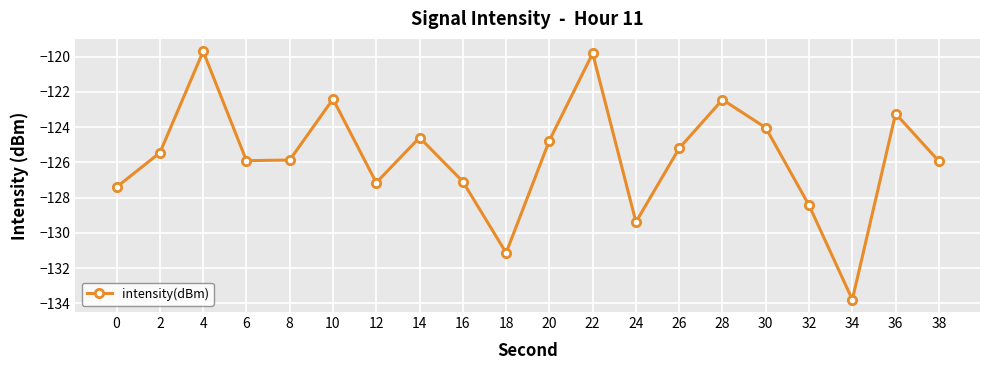

What is the value of the 18th point from the left?

-133.8